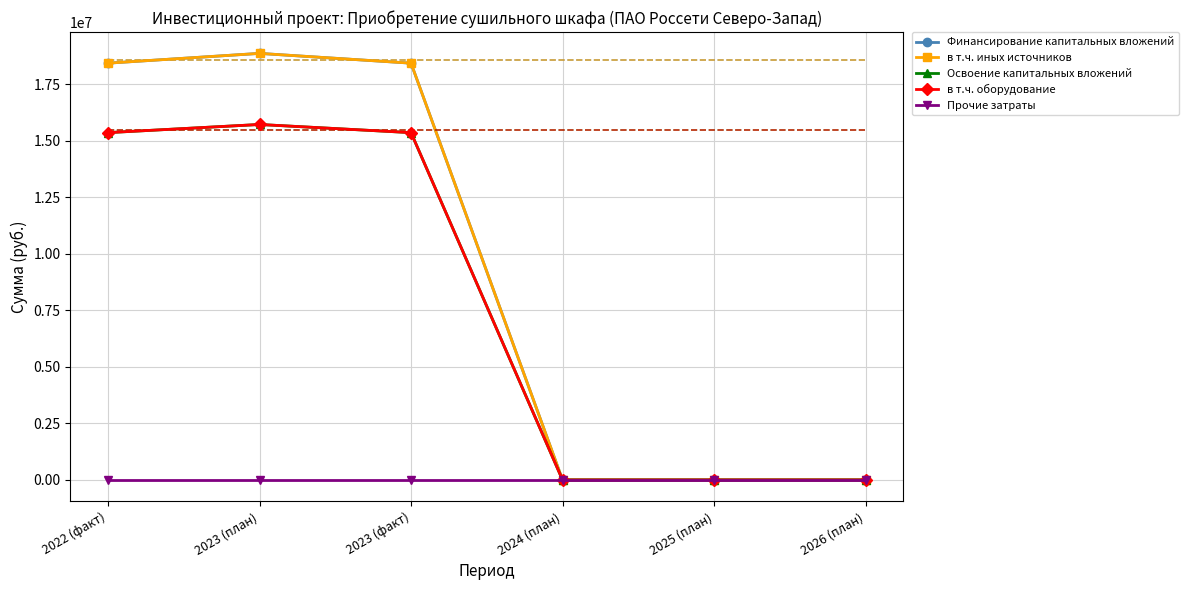

What are all the series names shown in the legend?

Финансирование капитальных вложений, в т.ч. иных источников, Освоение капитальных вложений, в т.ч. оборудование, Прочие затраты